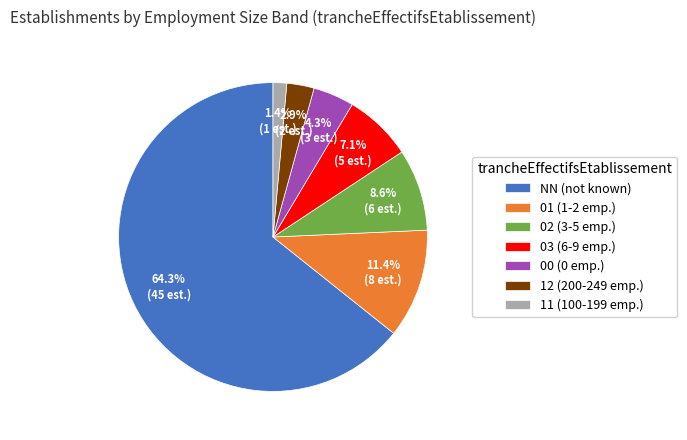

How many segments does this pie chart have?

7